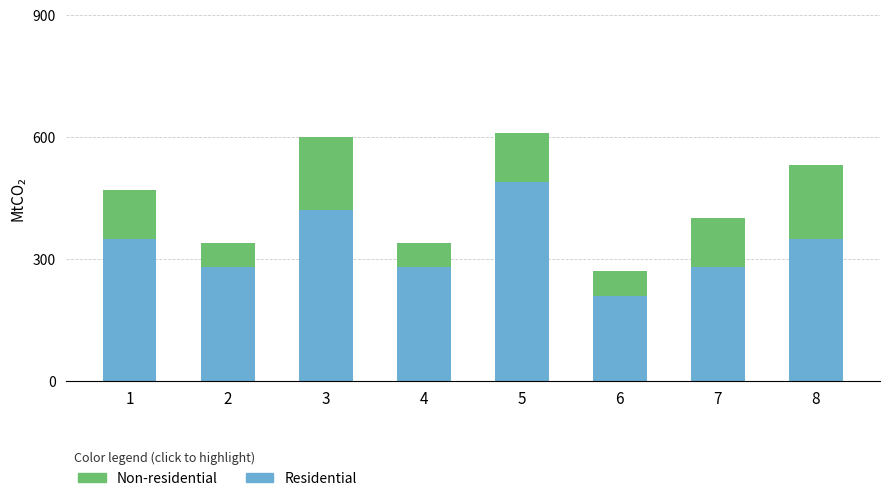

What is the difference between the Residential values at 7 and 6?

70